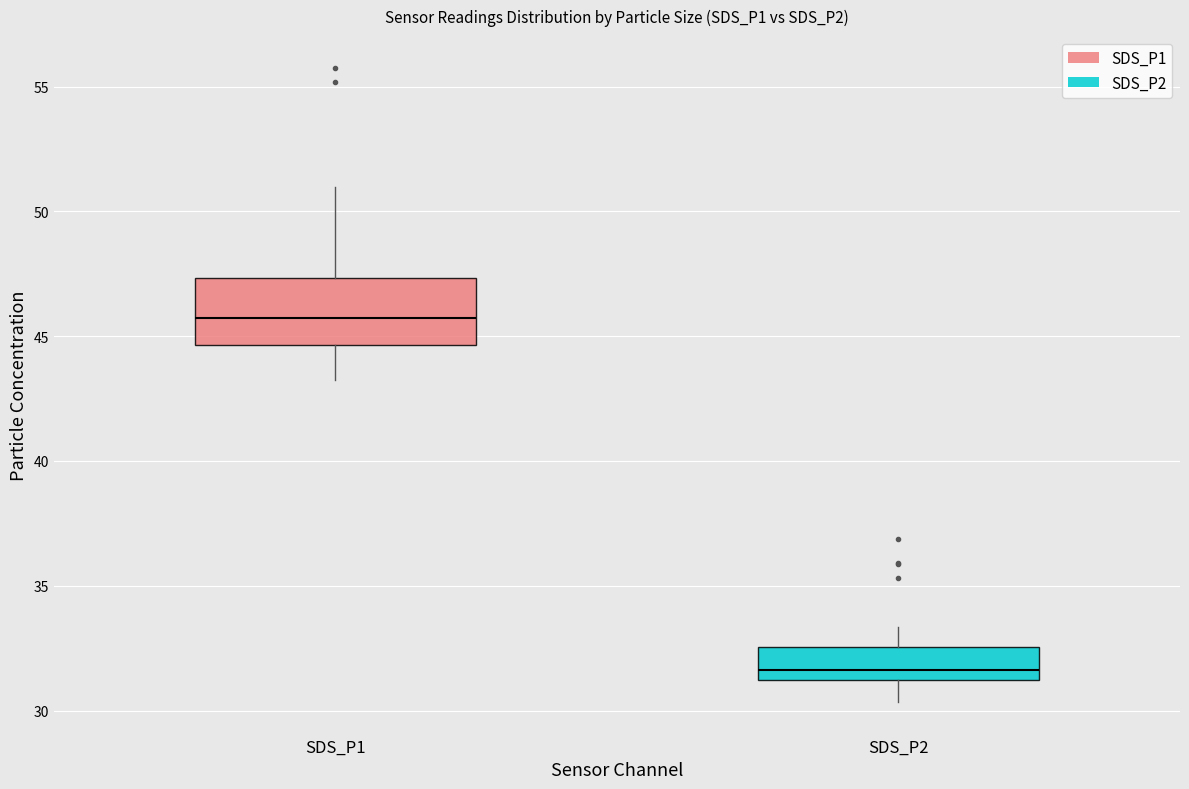

Reading left to right, read every box against the y-axis: the position of its median line, the range the box covers, and the ends of its whiskers. The values are not printed on the chart, so give them approximately, as read against the axis.

SDS_P1: median 45.5, box 44.5 to 47.5, whiskers 43.5 to 51.0
SDS_P2: median 31.5, box 31.0 to 32.5, whiskers 30.5 to 33.5